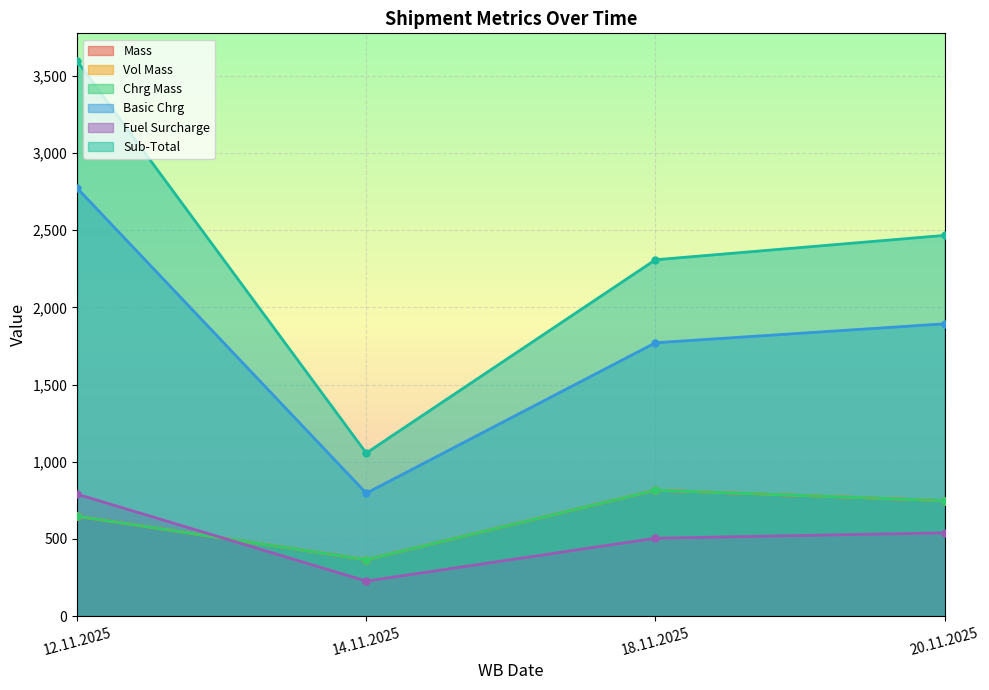

What position from the left is 18.11.2025?

3